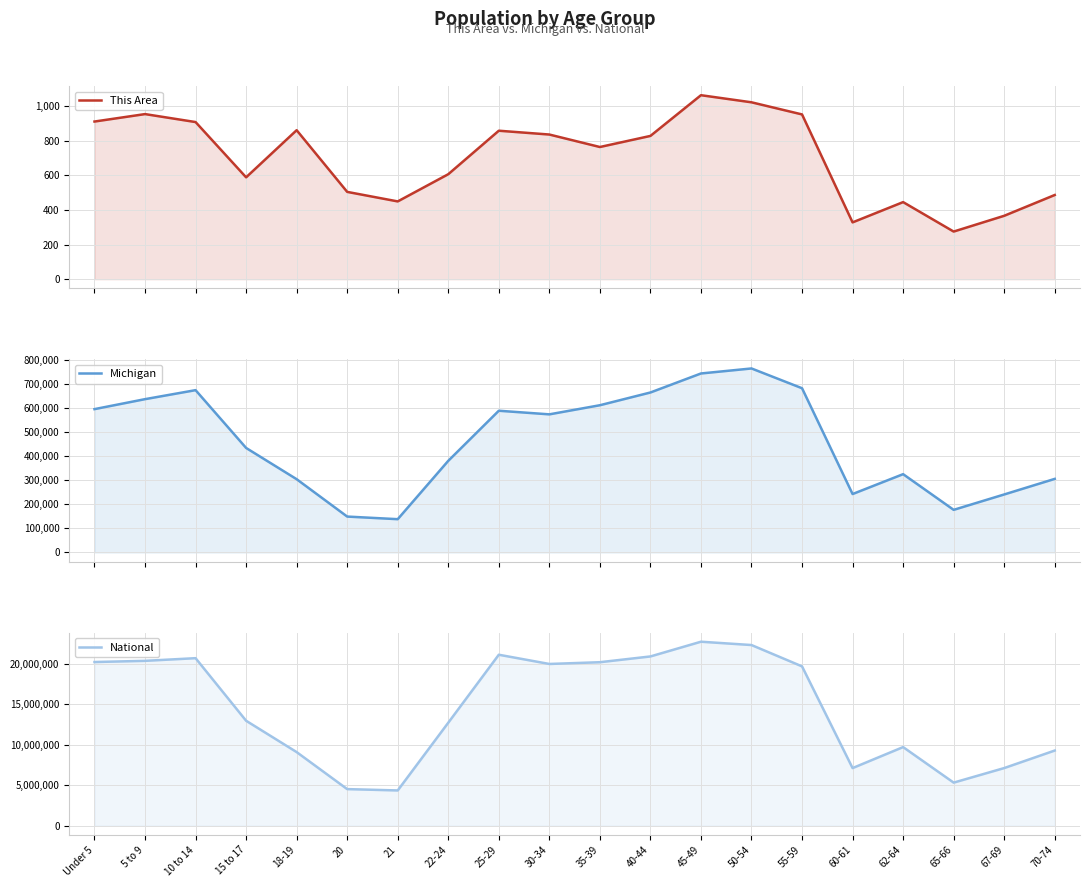

Where is the first local minimum for This Area?

15 to 17